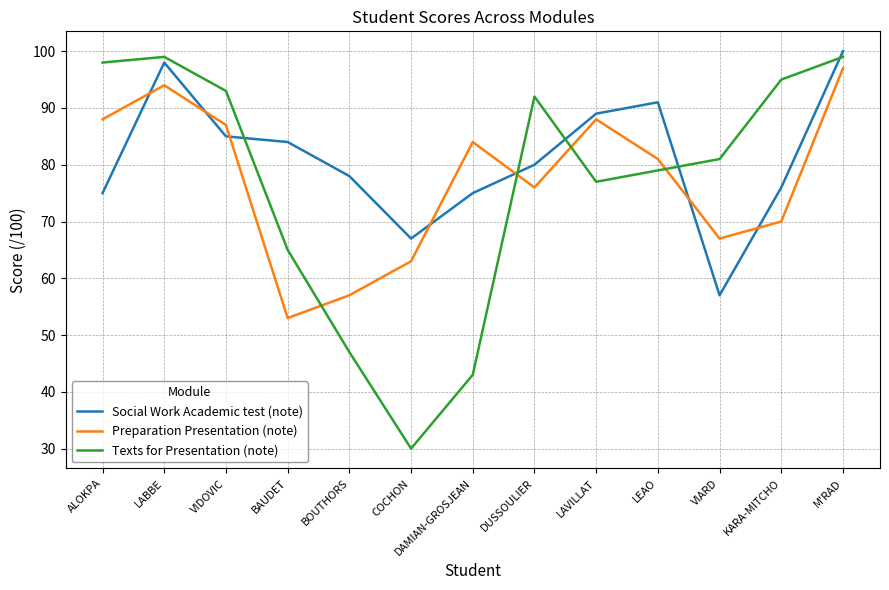

Is it true that Preparation Presentation (note) equals 53 at BAUDET?

True